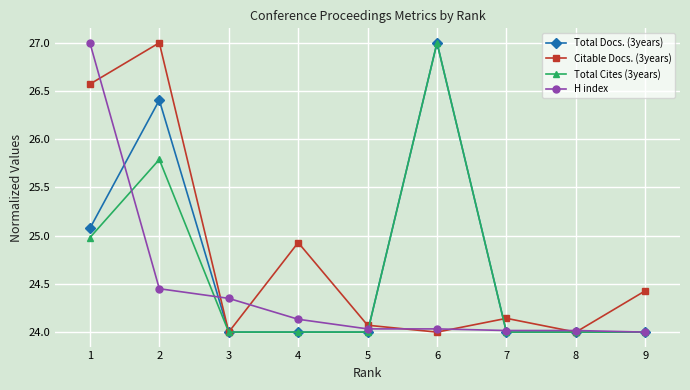

What is the sum of all Citable Docs. (3years) values?

223.1